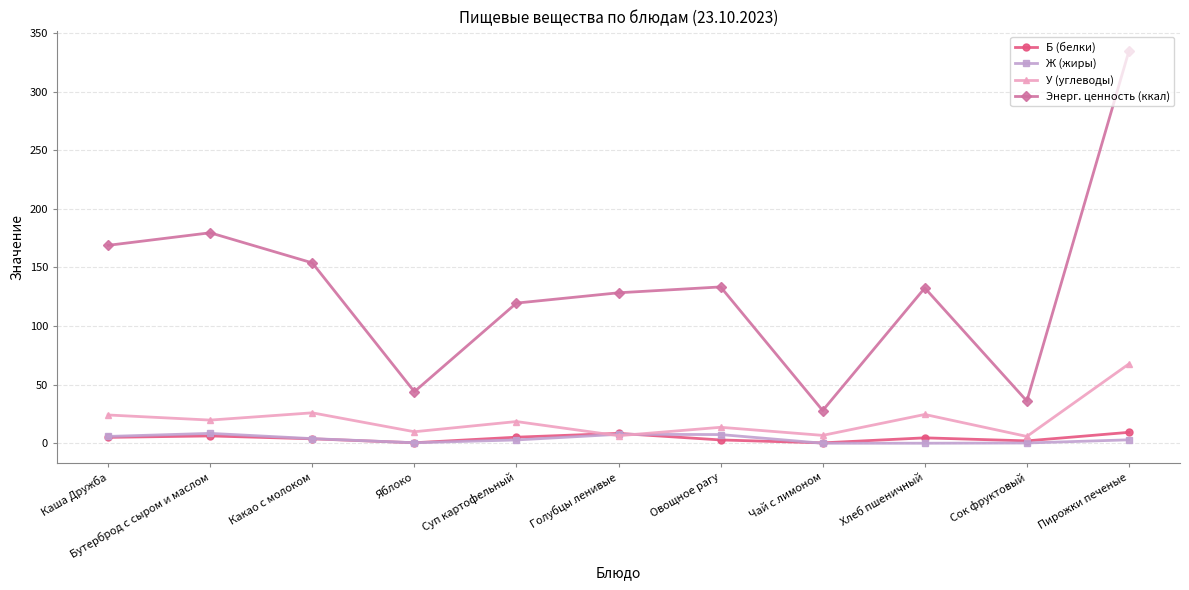

What is the lowest value of the Б (белки) series?

0.3